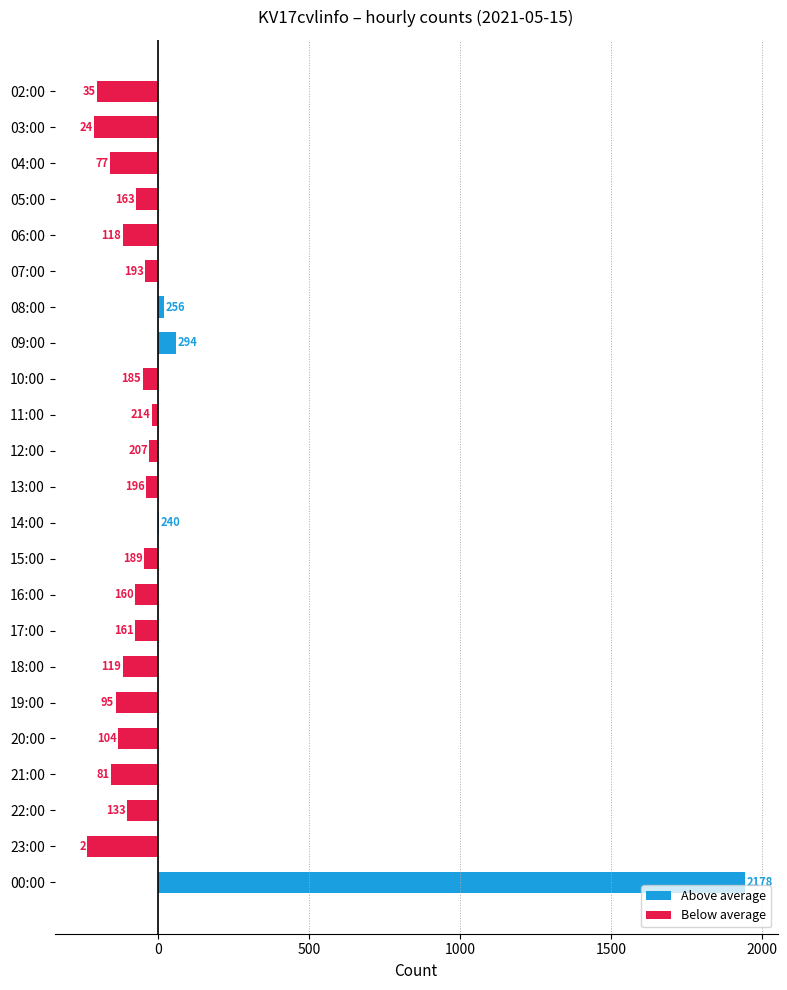

At which label does the data first exceed 161?

05:00